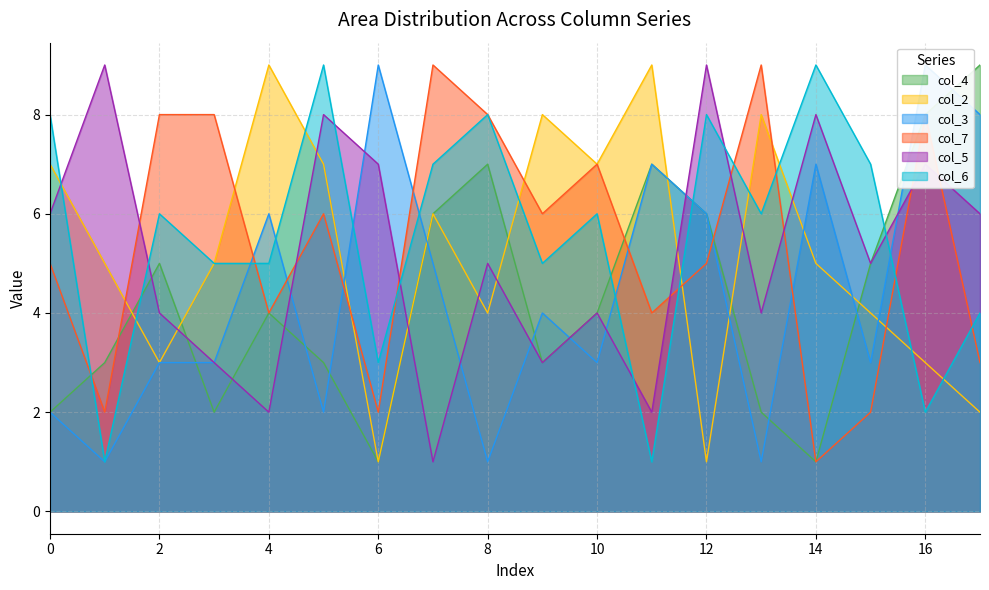

What is the difference between the maximum and minimum values in the col_2 series?

8